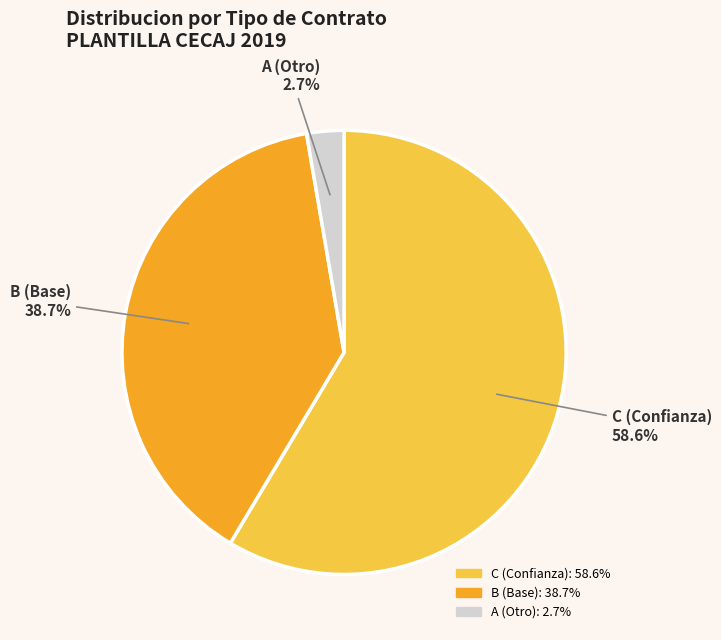

Combined, do C (Confianza) and A (Otro) account for over 50%?

Yes